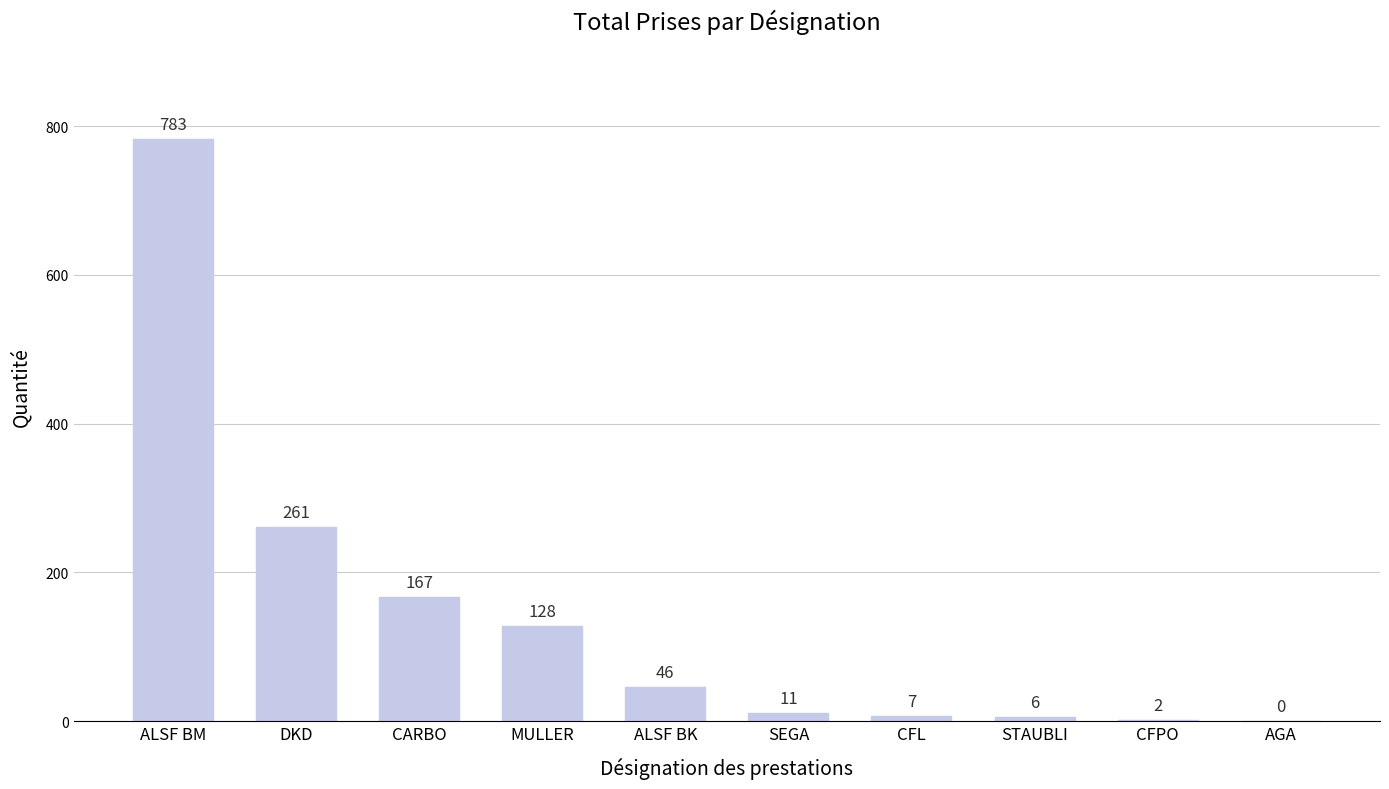

At which category does the chart reach its peak across all series?

ALSF BM